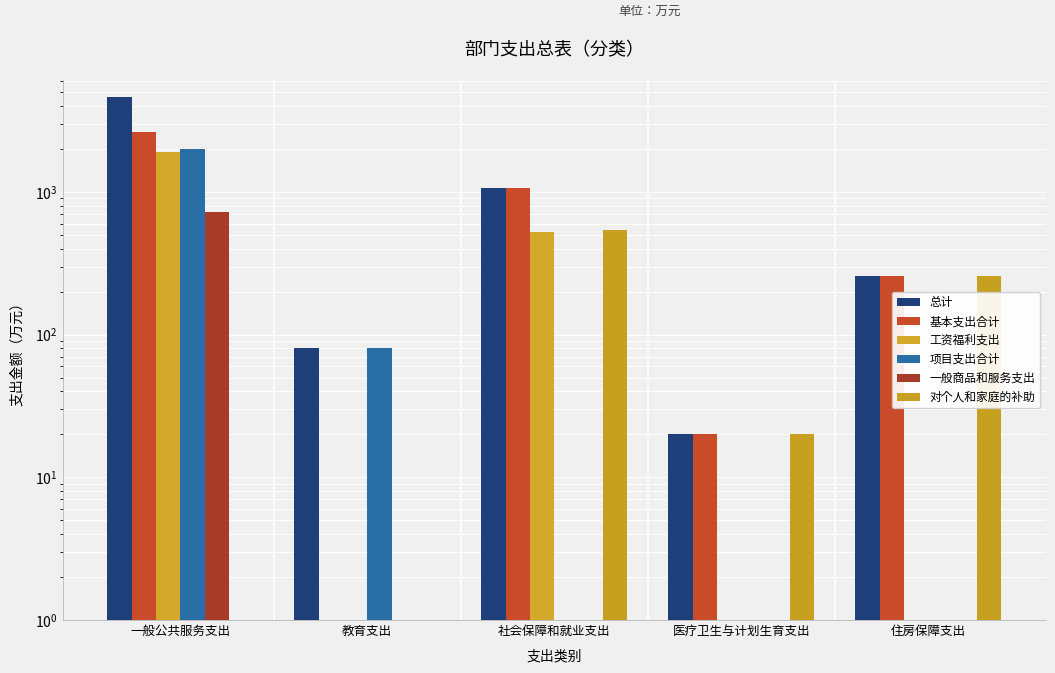

At which label does 工资福利支出 reach its minimum?

教育支出